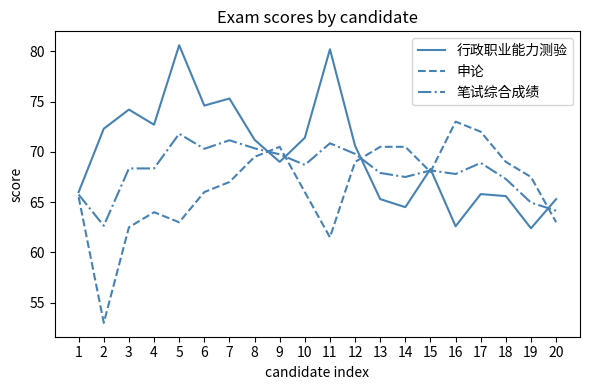

At which category is the sum across all series the highest?

5